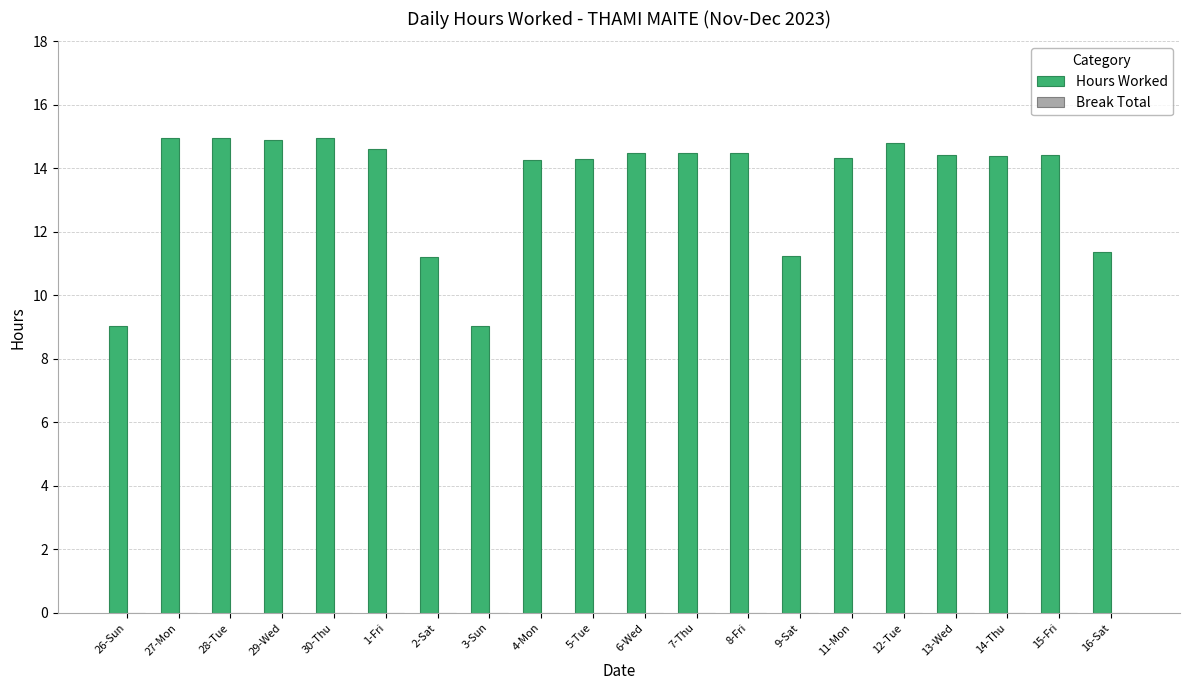

What position from the right is 1-Fri?

15